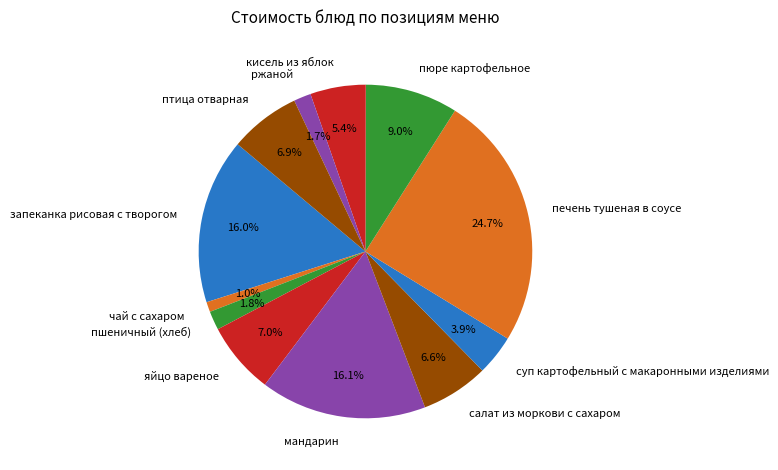

Is it true that пюре картофельное is 9% of the pie?

True